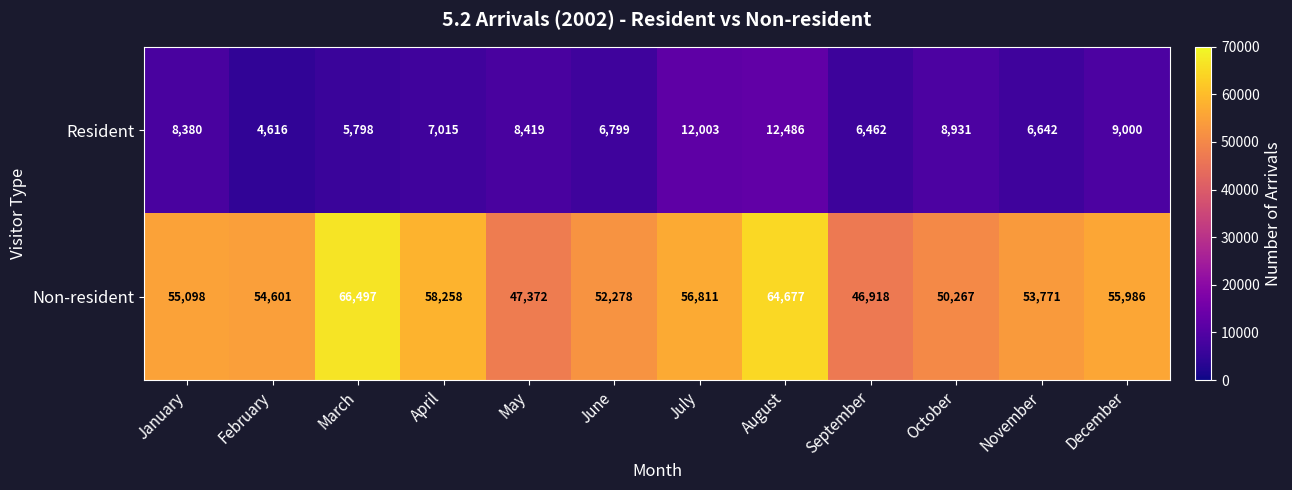

What is the minimum value for Resident?

4616